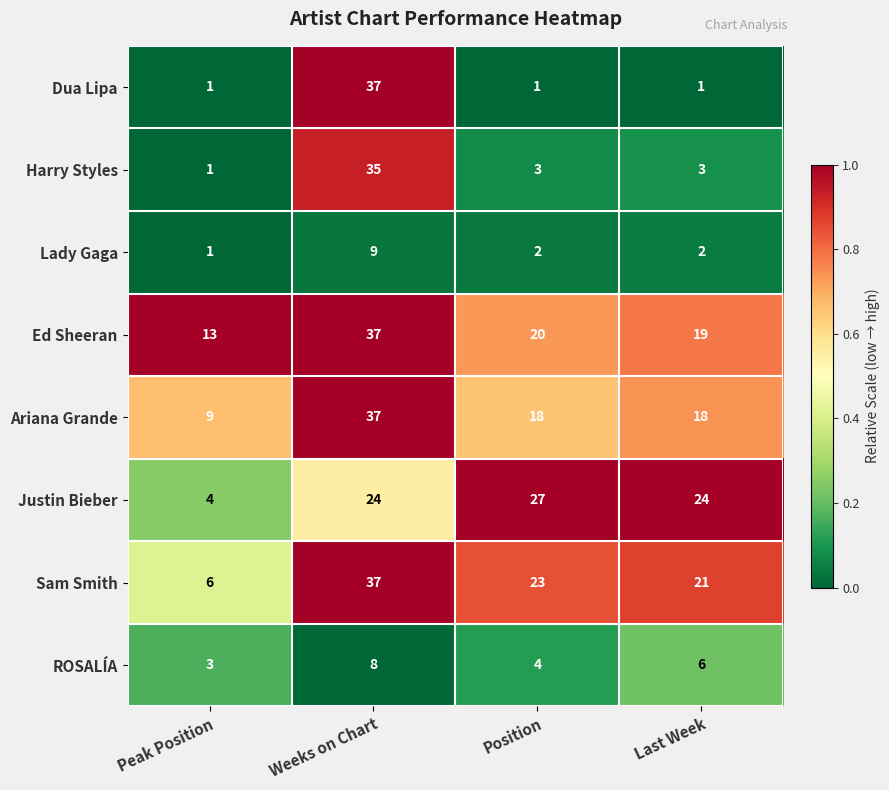

The Justin Bieber series shows 38 at Position. True or false?

False